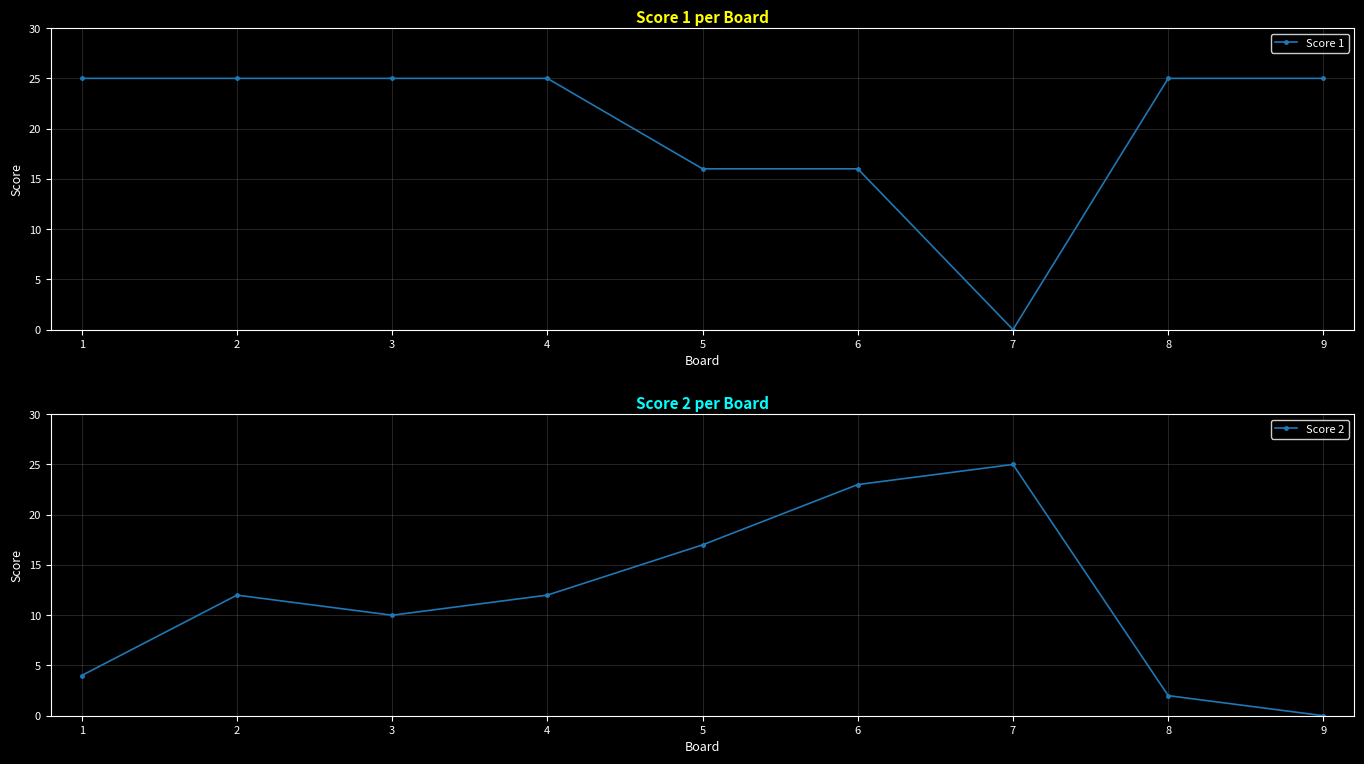

In Score 1, how many points are lower than both neighbors (excluding endpoints)?

1